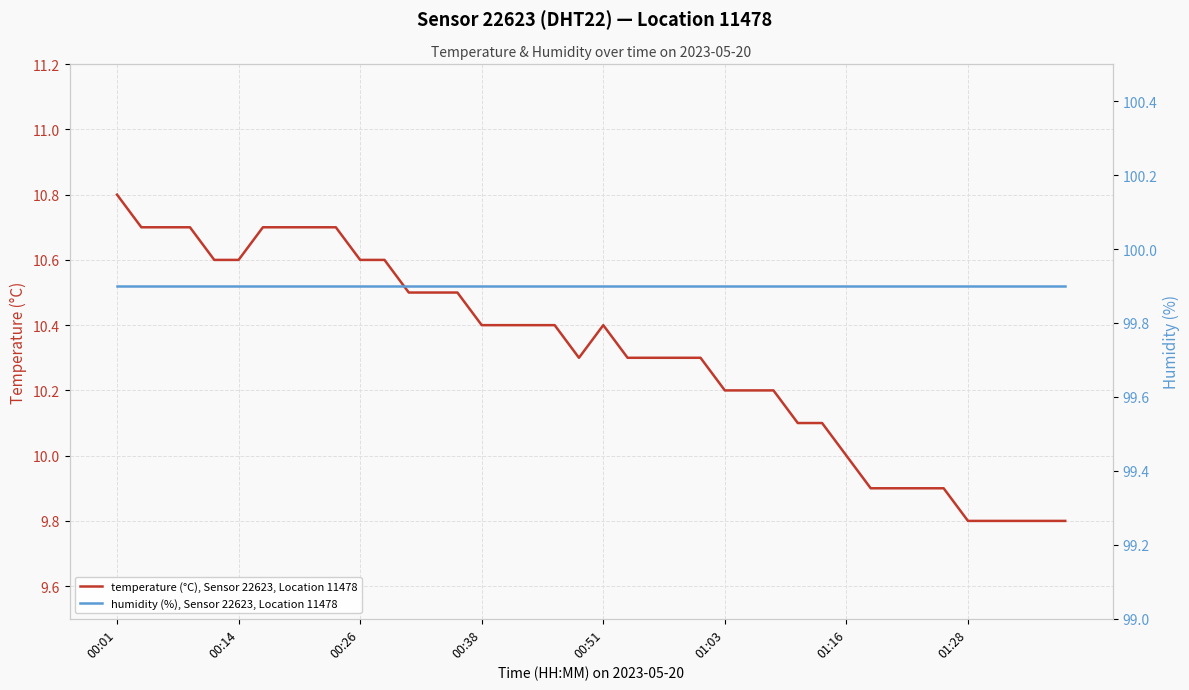

At which category is the sum across all series the highest?

00:01